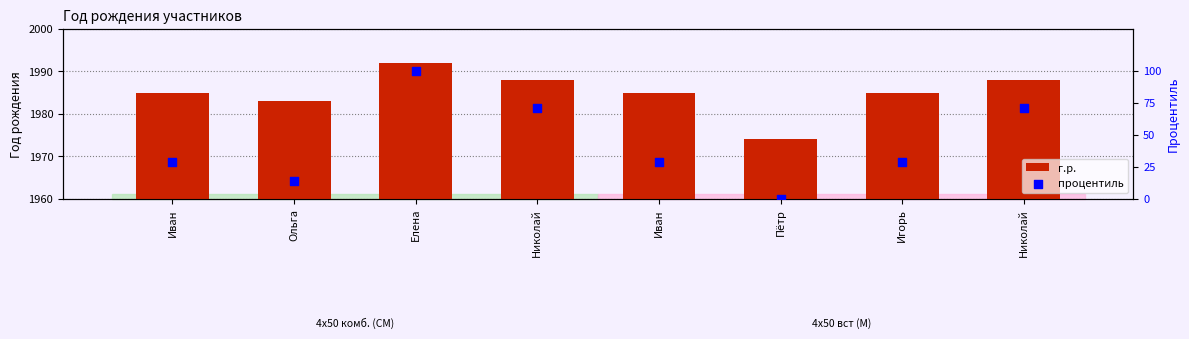

At which category is the sum across all series the highest?

Елена